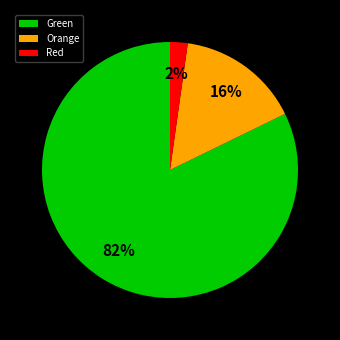

What is the largest slice in the pie chart?

Green